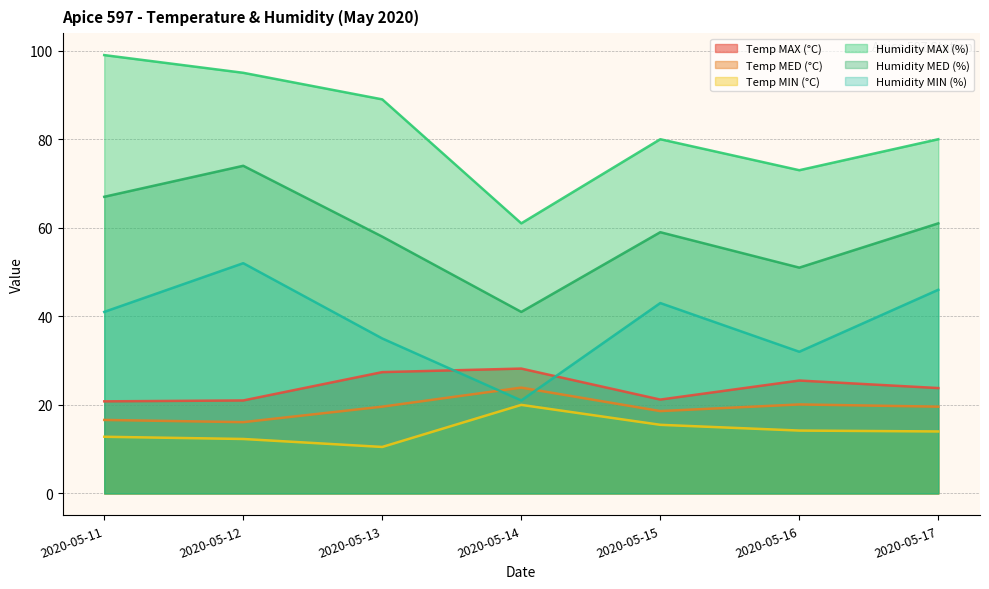

Rank the series at 2020-05-16 from highest to lowest value.

Humidity MAX (%), Humidity MED (%), Humidity MIN (%), Temp MAX (°C), Temp MED (°C), Temp MIN (°C)